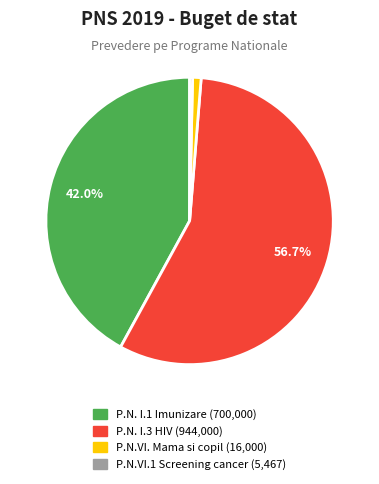

To the nearest percent, what portion does P.N.VI. Mama si copil represent?

1%